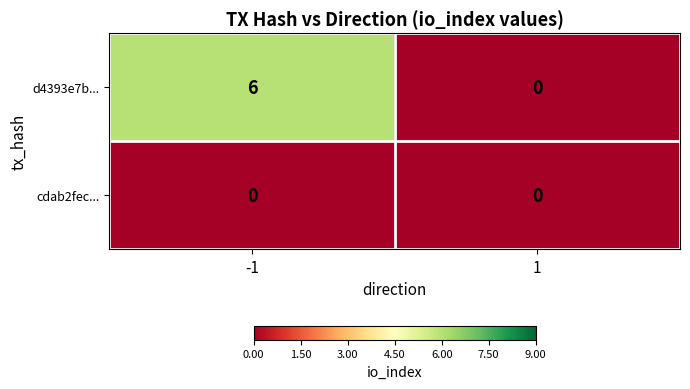

At which category does the chart reach its peak across all series?

-1